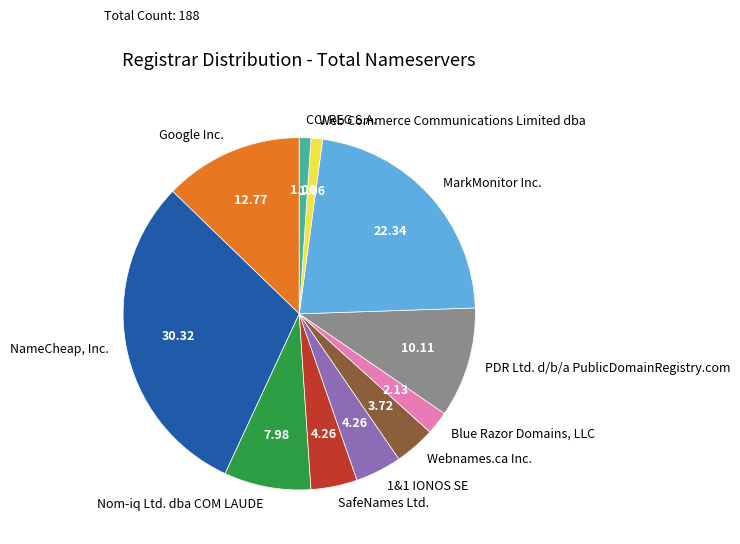

Does SafeNames Ltd. account for over 50% of the chart?

No